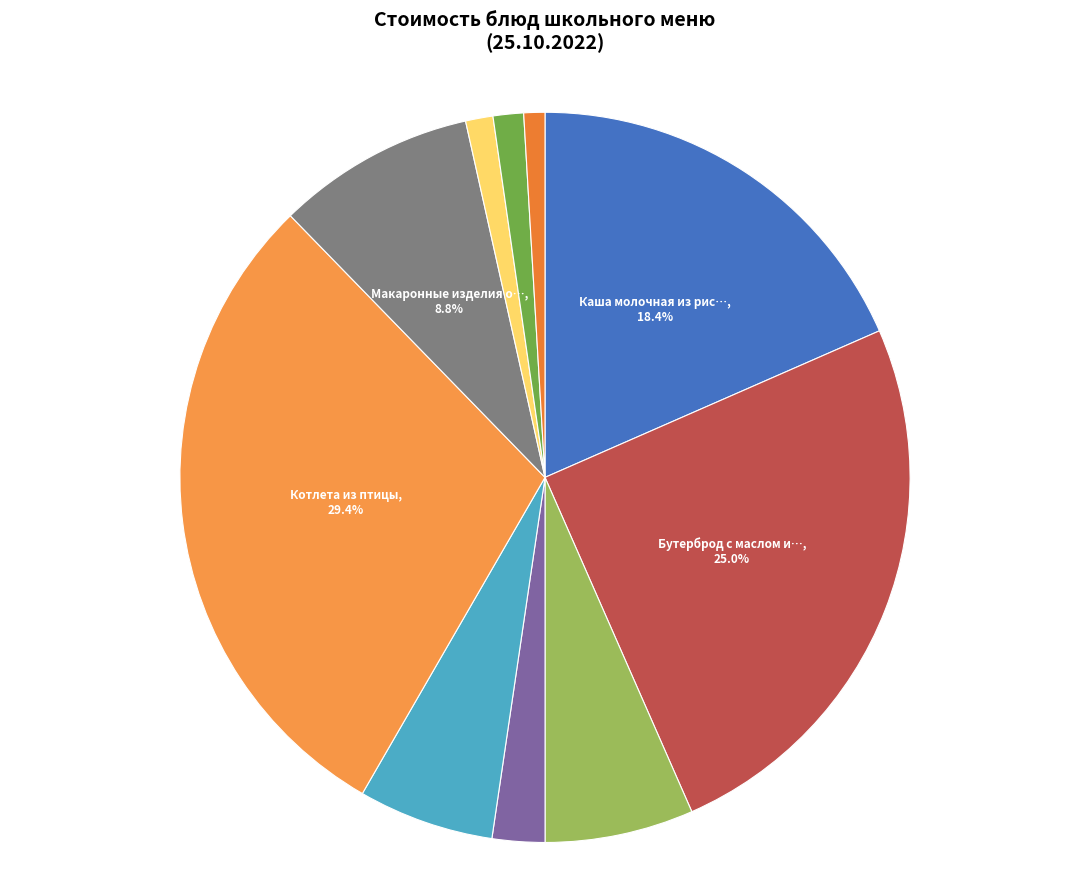

How many slices are in this pie chart?

10